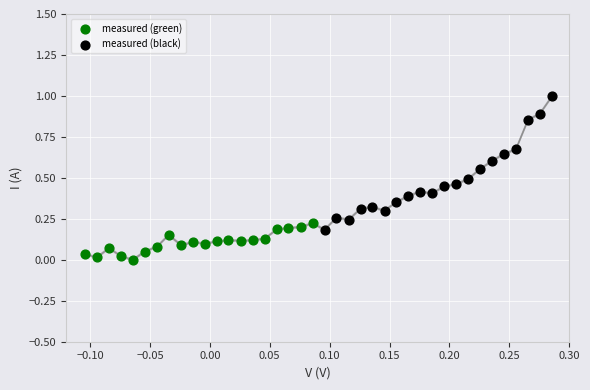

Which series contains the highest Y value?

measured (black)